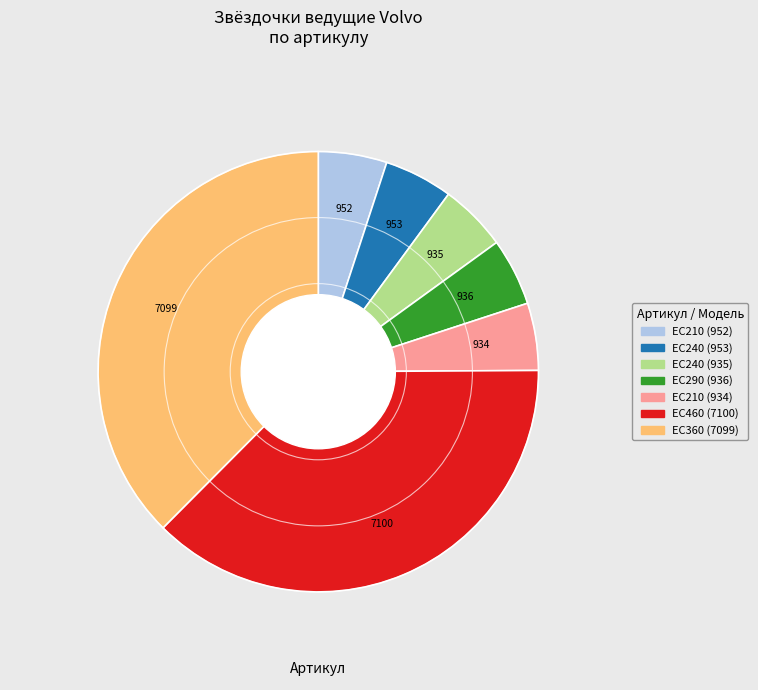

Does EC210 (934) represent more than half of the total?

No